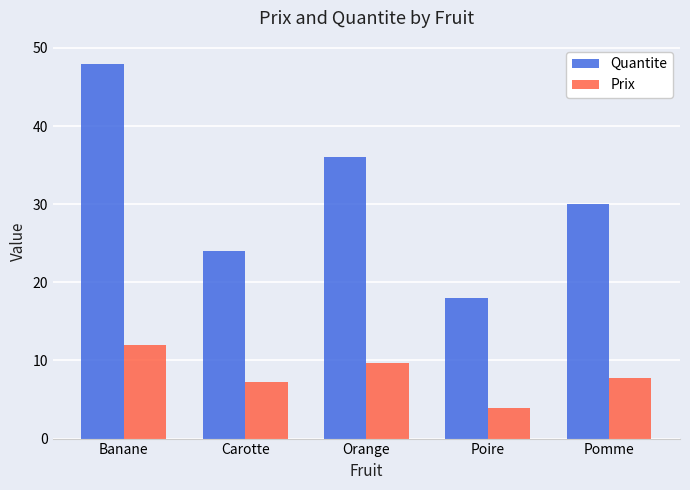

The Quantite series shows 36.0 at Orange. True or false?

True